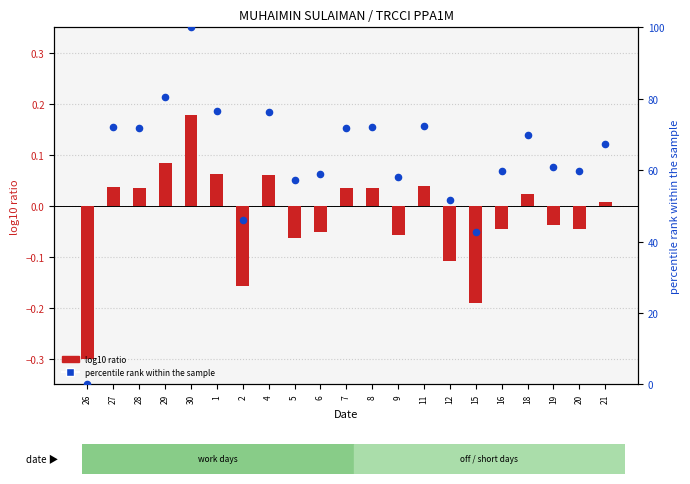

Which series reaches the maximum Y coordinate?

percentile rank within the sample